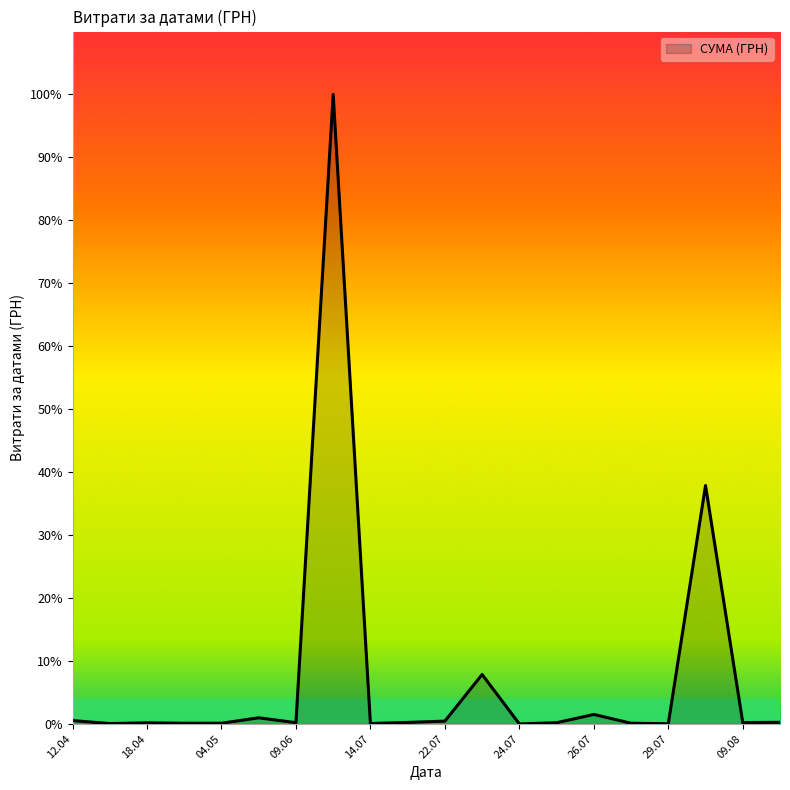

What is the label of the 8th point from the left?

24.07.2016